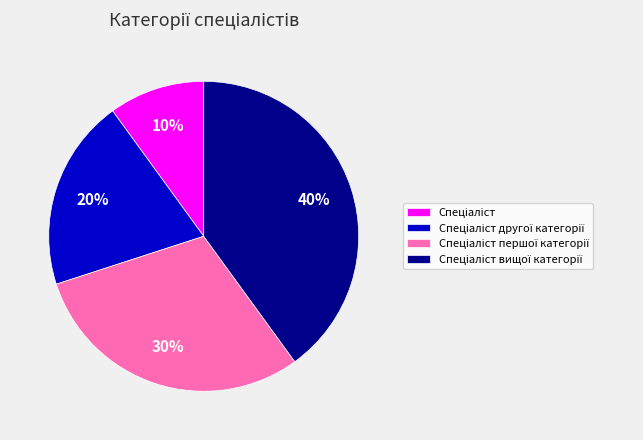

How many slices are in this pie chart?

4